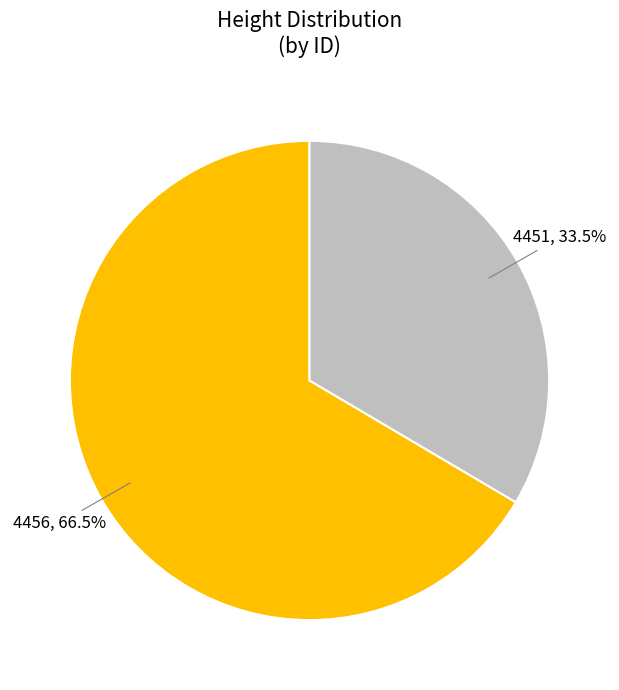

Does any single category account for the majority?

Yes